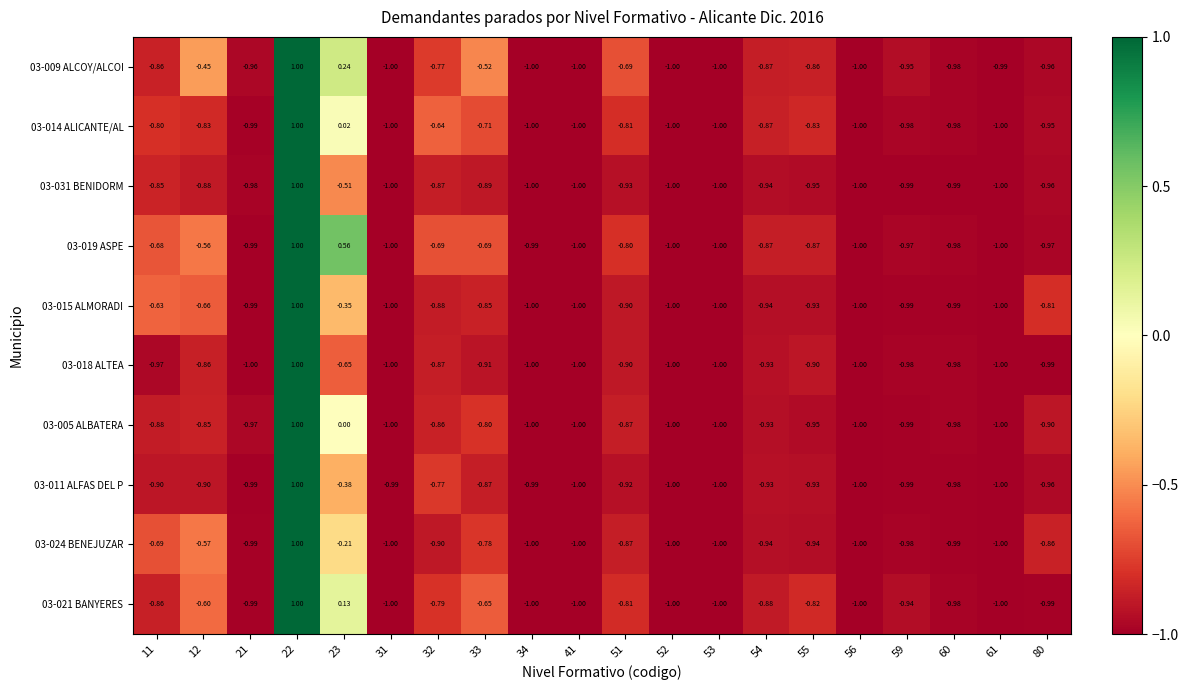

Is the value of 03-024 BENEJUZAR at 54 greater than the value of 03-014 ALICANTE/AL at 34?

Yes